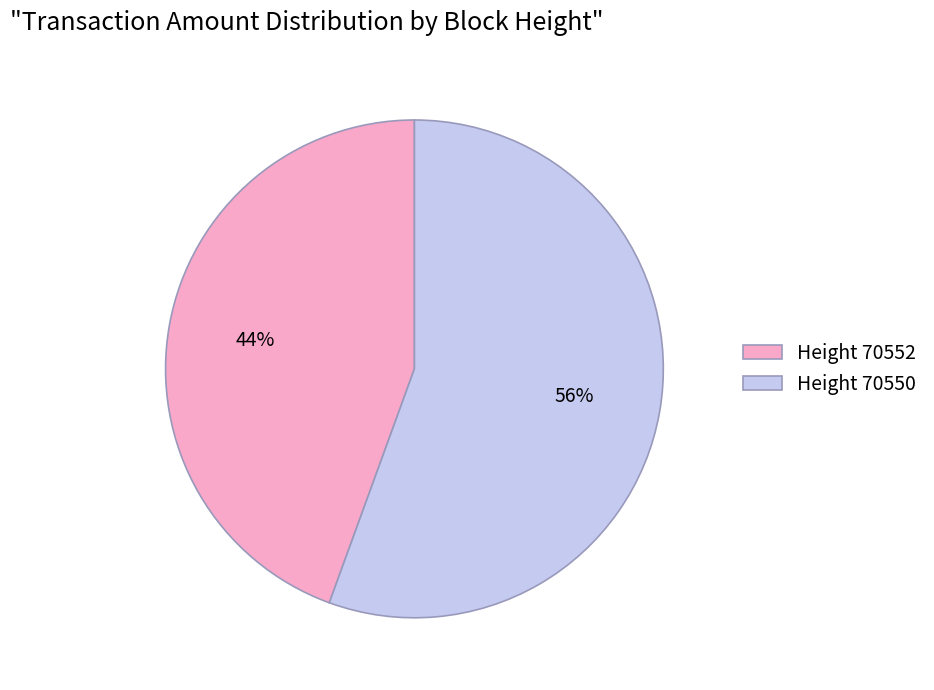

Does Height 70552 account for over 50% of the chart?

No